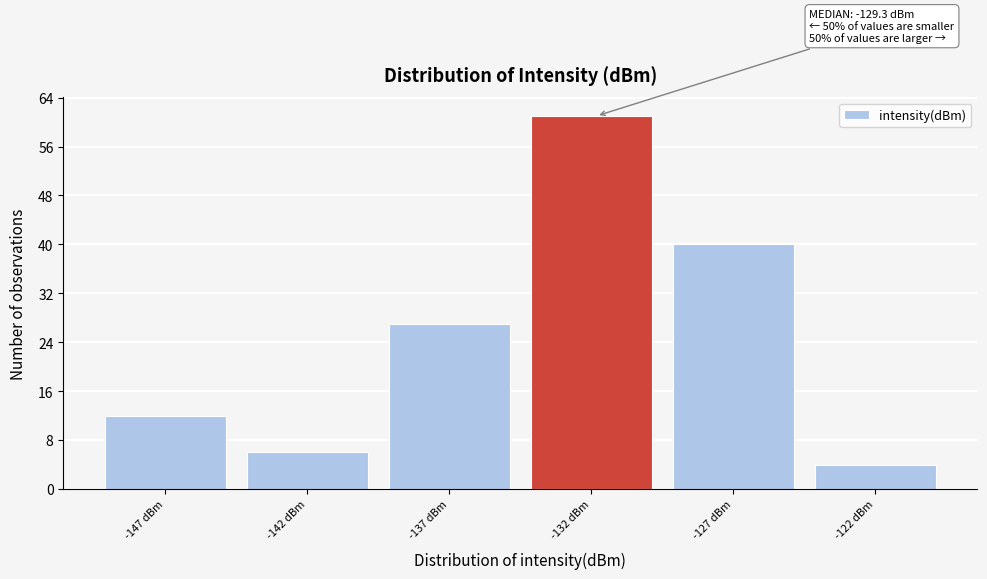

Reading right to left, list all the values displayed in this chart.

-122 dBm=4	-127 dBm=40	-132 dBm=61	-137 dBm=27	-142 dBm=6	-147 dBm=12